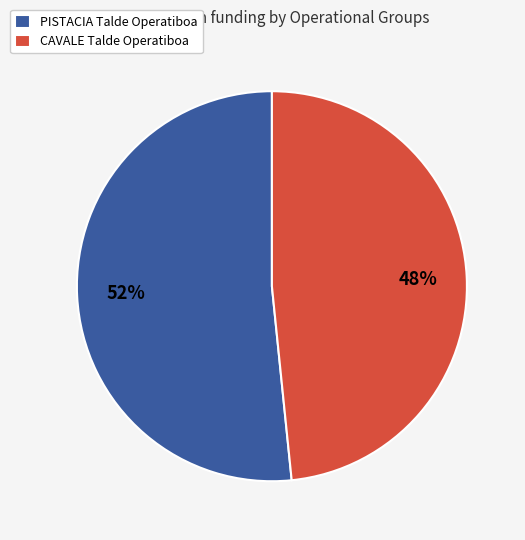

The CAVALE Talde Operatiboa slice represents 36% of the pie. True or false?

False